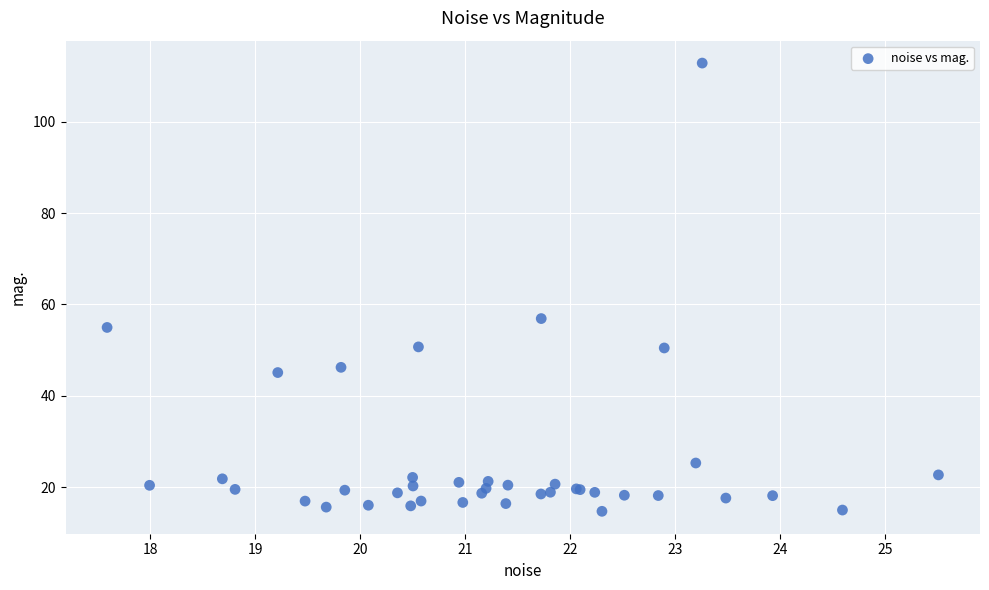

What Y value in the scatter plot is closest to 63?

56.9